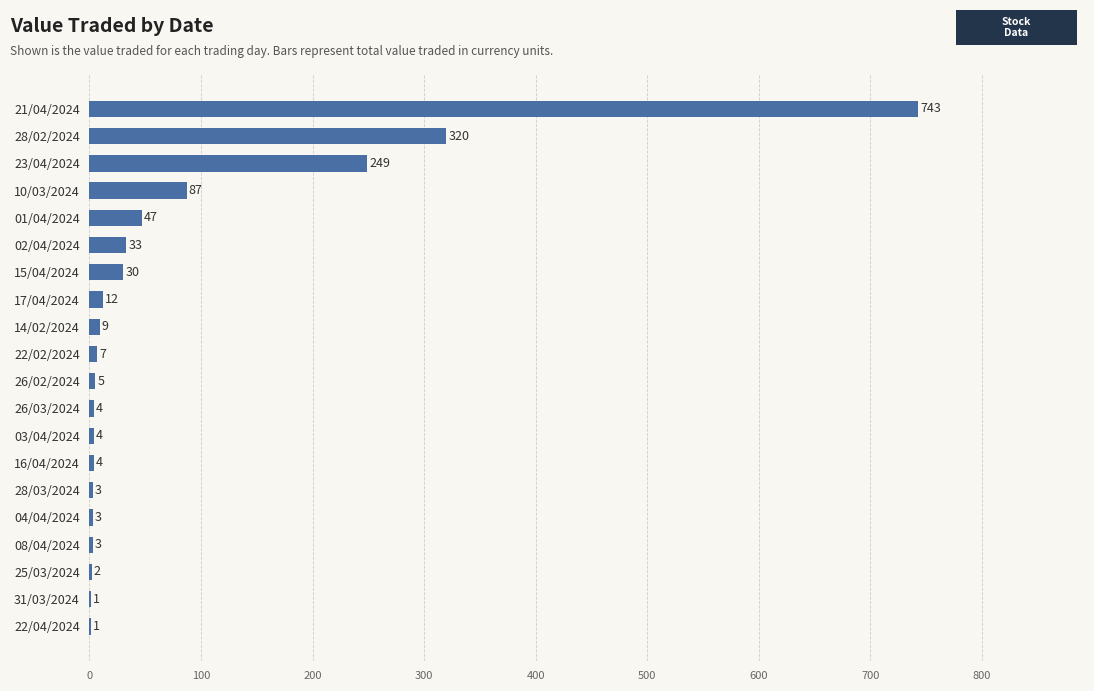

Is it true that the value at 08/04/2024 is 3?

True